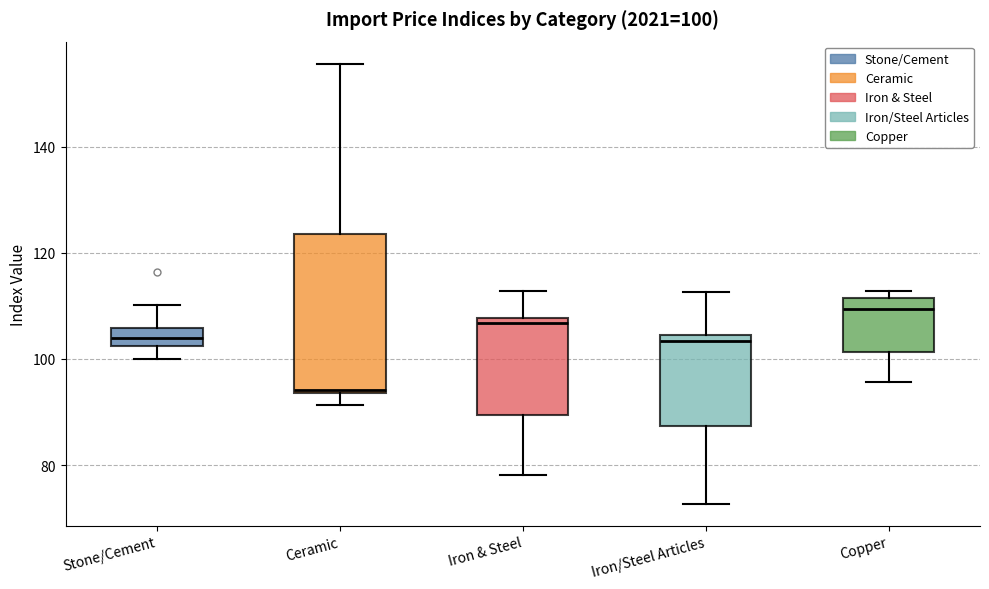

Which box's median line is the lowest?

Ceramic